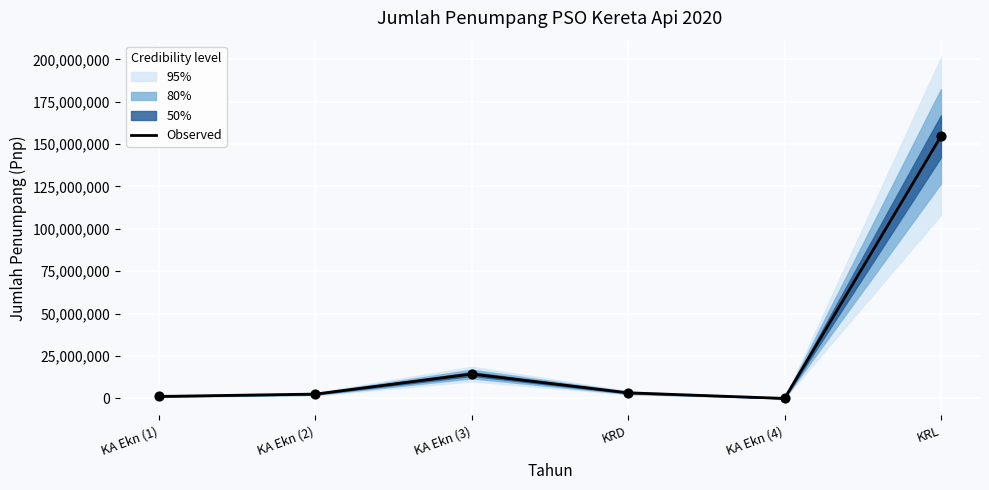

What is the change in value from KA Ekn (2) to KRD?

+748464